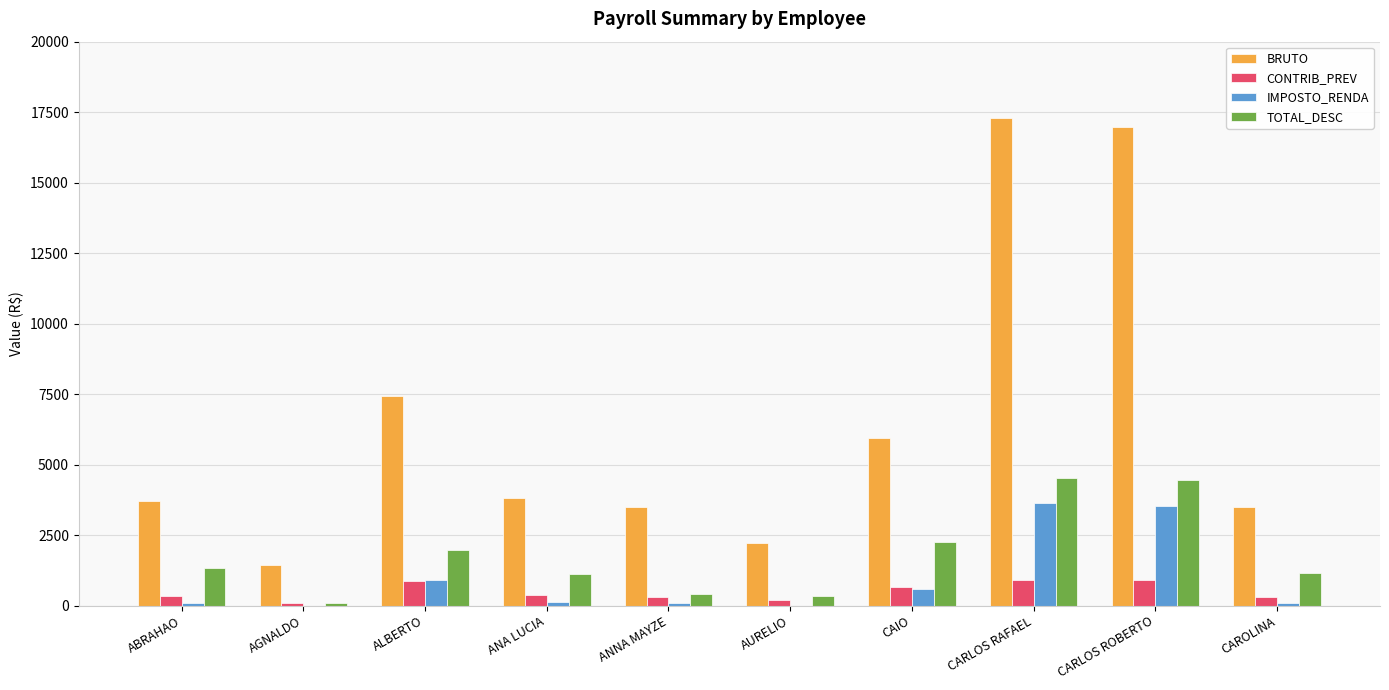

Is it true that BRUTO equals 16967.1 at CARLOS ROBERTO?

True